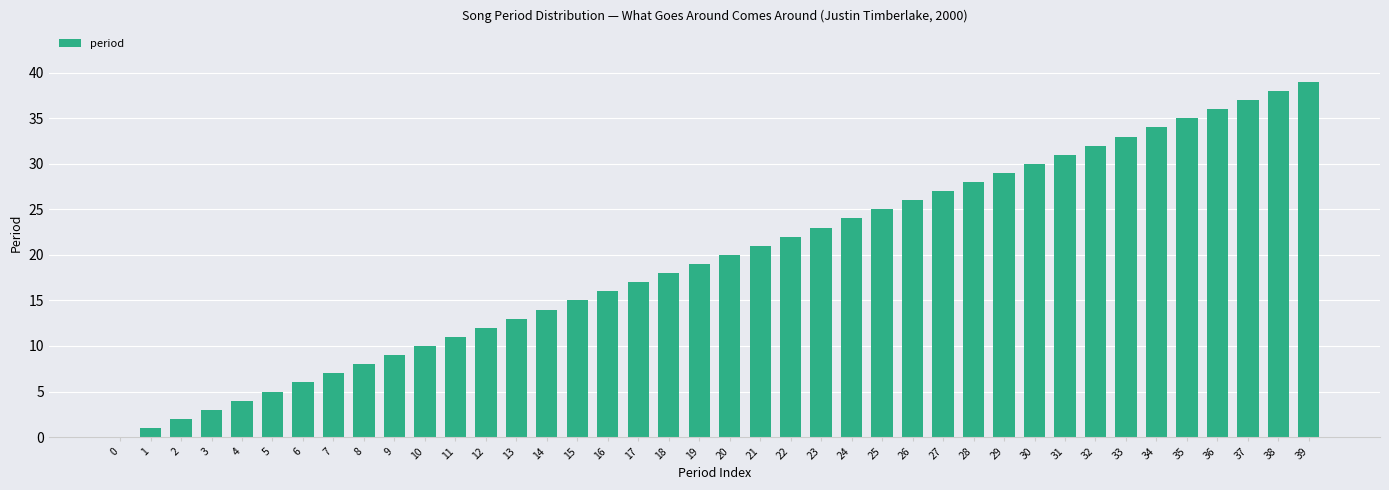

Are the bars grouped side by side (vs. stacked)?

No